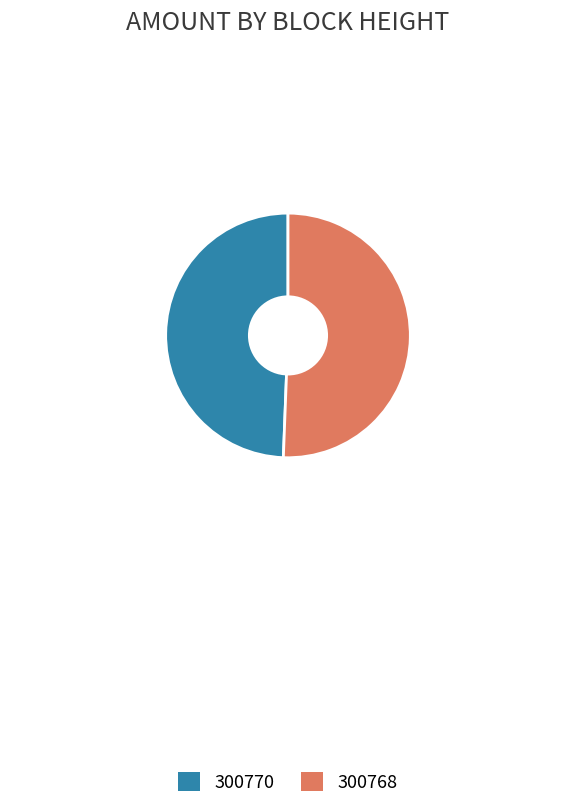

Which slice is the smallest?

300770